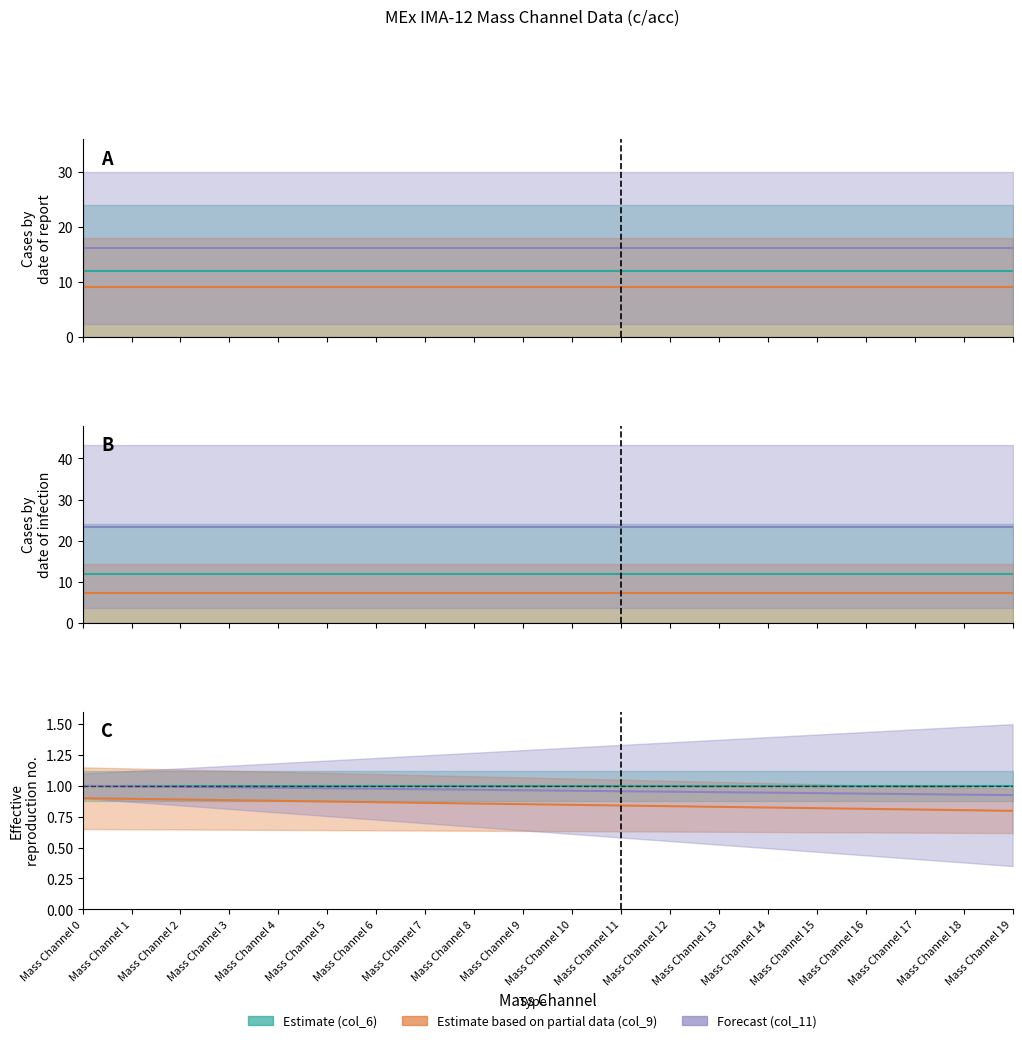

Reading right to left, list all the values displayed in this chart.

col_6: Mass Channel 19=1.0	Mass Channel 18=1.0	Mass Channel 17=1.0	Mass Channel 16=1.0	Mass Channel 15=1.0	Mass Channel 14=1.0	Mass Channel 13=1.0	Mass Channel 12=1.0	Mass Channel 11=1.0	Mass Channel 10=1.0	Mass Channel 9=1.0	Mass Channel 8=1.0	Mass Channel 7=1.0	Mass Channel 6=1.0	Mass Channel 5=1.0	Mass Channel 4=1.0	Mass Channel 3=1.0	Mass Channel 2=1.0	Mass Channel 1=1.0	Mass Channel 0=1.0
col_9: Mass Channel 19=0.8	Mass Channel 18=0.8	Mass Channel 17=0.8	Mass Channel 16=0.8	Mass Channel 15=0.8	Mass Channel 14=0.8	Mass Channel 13=0.8	Mass Channel 12=0.8	Mass Channel 11=0.8	Mass Channel 10=0.8	Mass Channel 9=0.9	Mass Channel 8=0.9	Mass Channel 7=0.9	Mass Channel 6=0.9	Mass Channel 5=0.9	Mass Channel 4=0.9	Mass Channel 3=0.9	Mass Channel 2=0.9	Mass Channel 1=0.9	Mass Channel 0=0.9
col_11: Mass Channel 19=0.9	Mass Channel 18=0.9	Mass Channel 17=0.9	Mass Channel 16=0.9	Mass Channel 15=0.9	Mass Channel 14=0.9	Mass Channel 13=0.9	Mass Channel 12=1.0	Mass Channel 11=1.0	Mass Channel 10=1.0	Mass Channel 9=1.0	Mass Channel 8=1.0	Mass Channel 7=1.0	Mass Channel 6=1.0	Mass Channel 5=1.0	Mass Channel 4=1.0	Mass Channel 3=1.0	Mass Channel 2=1.0	Mass Channel 1=1.0	Mass Channel 0=1.0
col_7: Mass Channel 19=12.0	Mass Channel 18=12.0	Mass Channel 17=12.0	Mass Channel 16=12.0	Mass Channel 15=12.0	Mass Channel 14=12.0	Mass Channel 13=12.0	Mass Channel 12=12.0	Mass Channel 11=12.0	Mass Channel 10=12.0	Mass Channel 9=12.0	Mass Channel 8=12.0	Mass Channel 7=12.0	Mass Channel 6=12.0	Mass Channel 5=12.0	Mass Channel 4=12.0	Mass Channel 3=12.0	Mass Channel 2=12.0	Mass Channel 1=12.0	Mass Channel 0=12.0
col_8: Mass Channel 19=7.2	Mass Channel 18=7.2	Mass Channel 17=7.2	Mass Channel 16=7.2	Mass Channel 15=7.2	Mass Channel 14=7.2	Mass Channel 13=7.2	Mass Channel 12=7.2	Mass Channel 11=7.2	Mass Channel 10=7.2	Mass Channel 9=7.2	Mass Channel 8=7.2	Mass Channel 7=7.2	Mass Channel 6=7.2	Mass Channel 5=7.2	Mass Channel 4=7.2	Mass Channel 3=7.2	Mass Channel 2=7.2	Mass Channel 1=7.2	Mass Channel 0=7.2
col_10: Mass Channel 19=23.4	Mass Channel 18=23.4	Mass Channel 17=23.4	Mass Channel 16=23.4	Mass Channel 15=23.4	Mass Channel 14=23.4	Mass Channel 13=23.4	Mass Channel 12=23.4	Mass Channel 11=23.4	Mass Channel 10=23.4	Mass Channel 9=23.4	Mass Channel 8=23.4	Mass Channel 7=23.4	Mass Channel 6=23.4	Mass Channel 5=23.4	Mass Channel 4=23.4	Mass Channel 3=23.4	Mass Channel 2=23.4	Mass Channel 1=23.4	Mass Channel 0=23.4